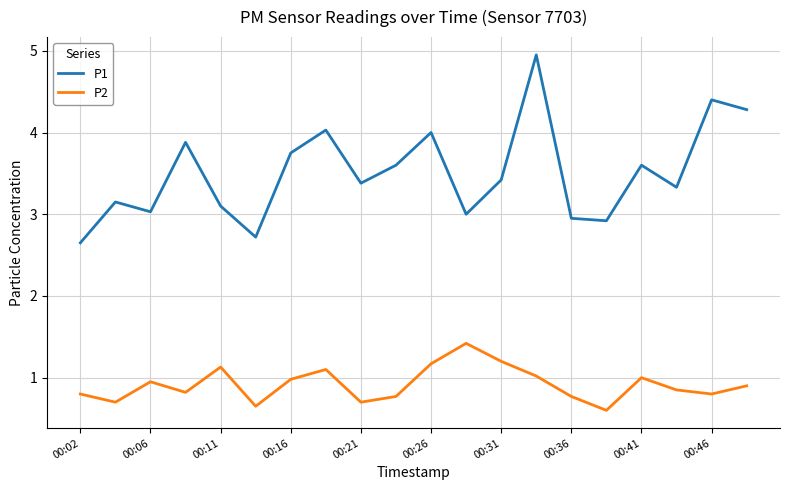

What is the difference between the maximum and minimum values in the P1 series?

2.3